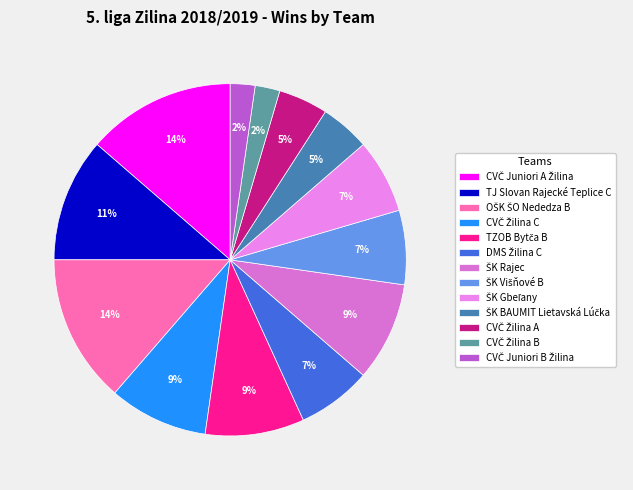

Combined, what portion of the pie is CVČ Žilina A and ŠK BAUMIT Lietavská Lúčka?

9.1%